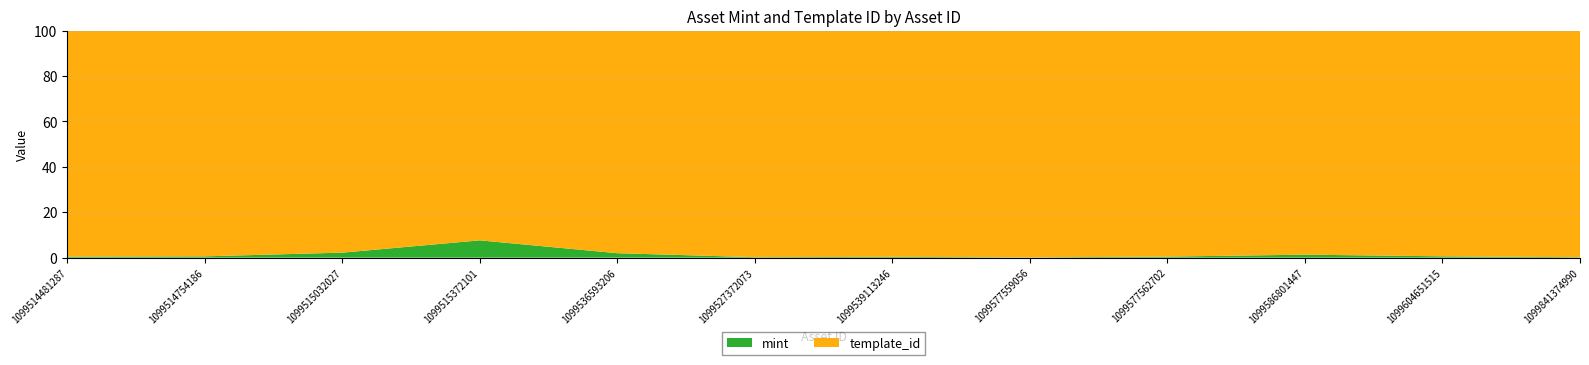

Reading right to left, extract all data points from this chart.

mint: 1180	2408	5069	1638	379	495	222	2129	4109	1097	280	216
template_id: 640705	410375	383071	349951	349950	140743	108484	106640	49849	48730	48730	46398